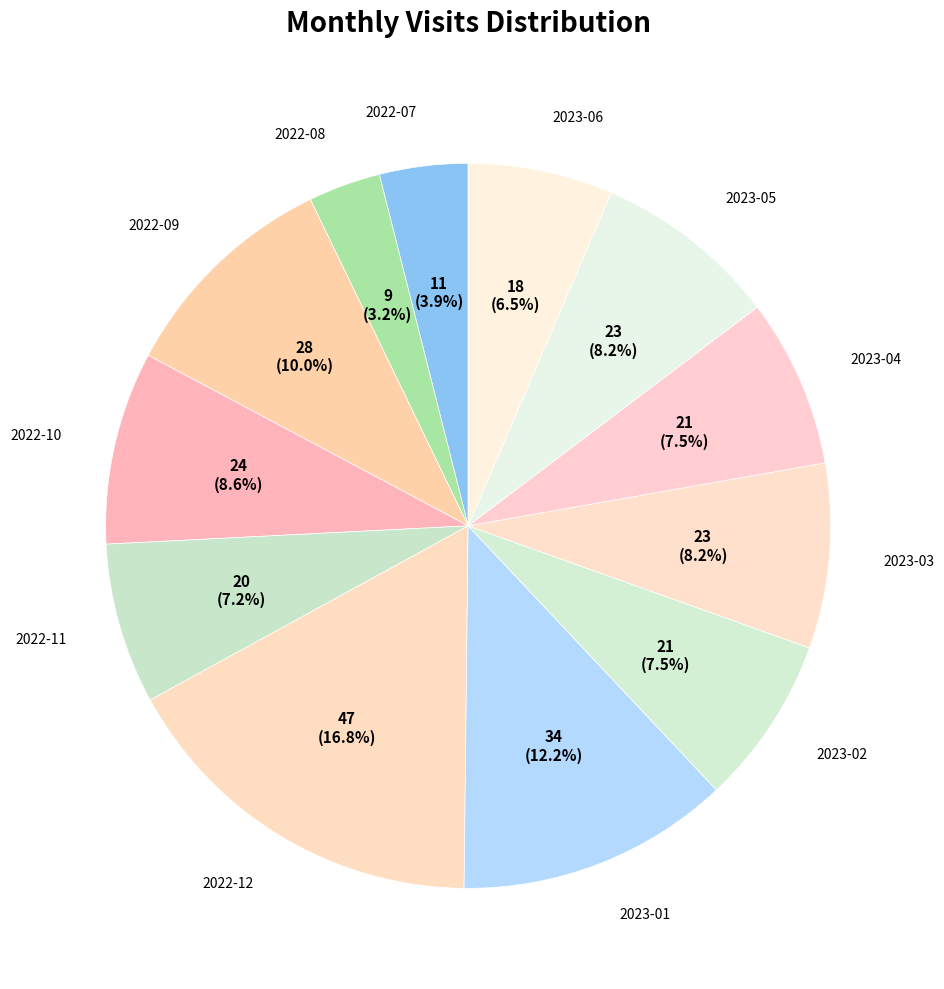

Which slice is the smallest?

2022-08